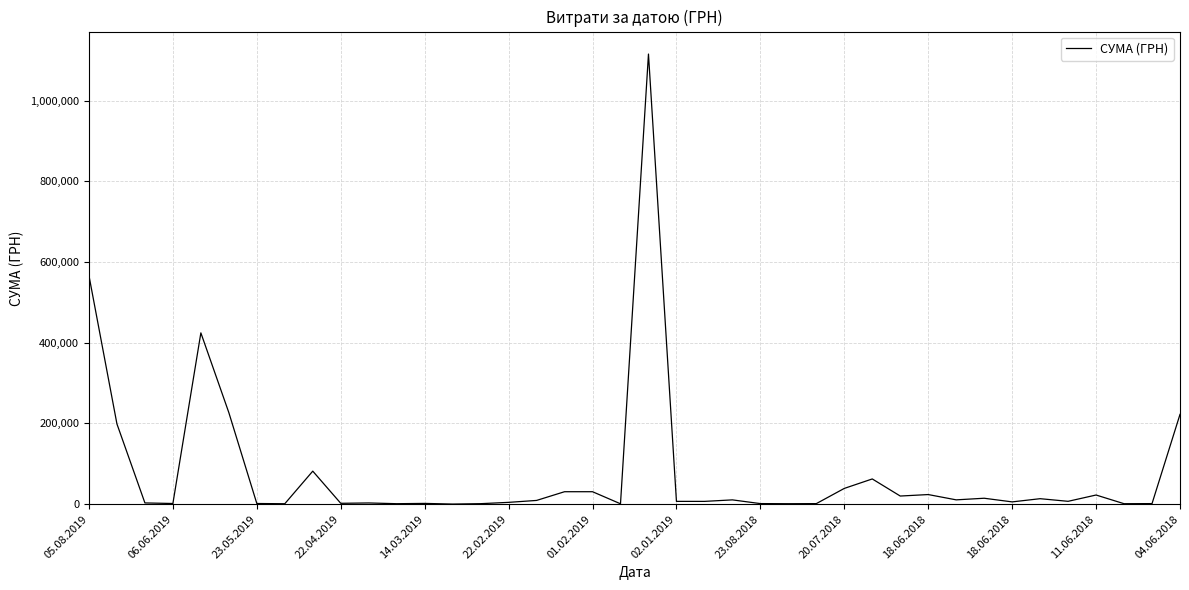

True or false: the data has more than 0 interior local peaks.

True